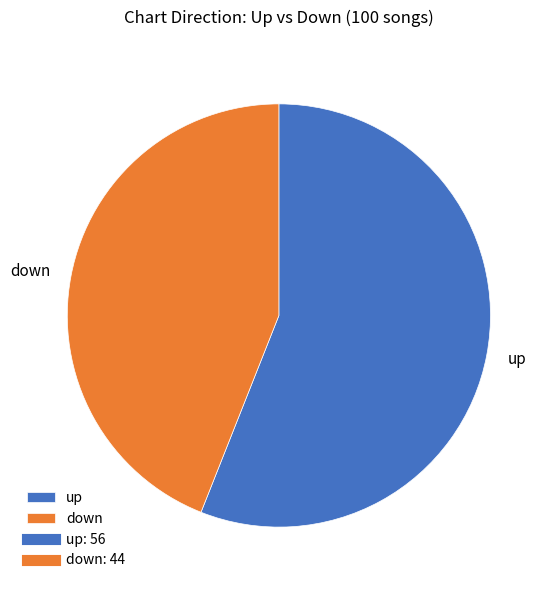

What is the ratio of the value at down to the value at up?

0.8